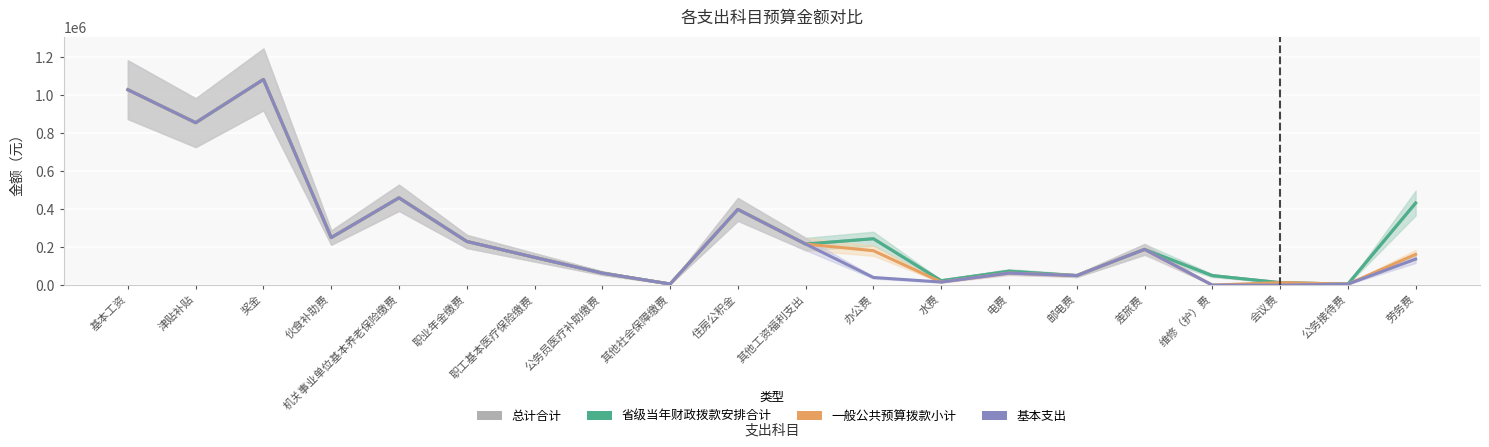

Where is the first local maximum for 基本支出?

奖金